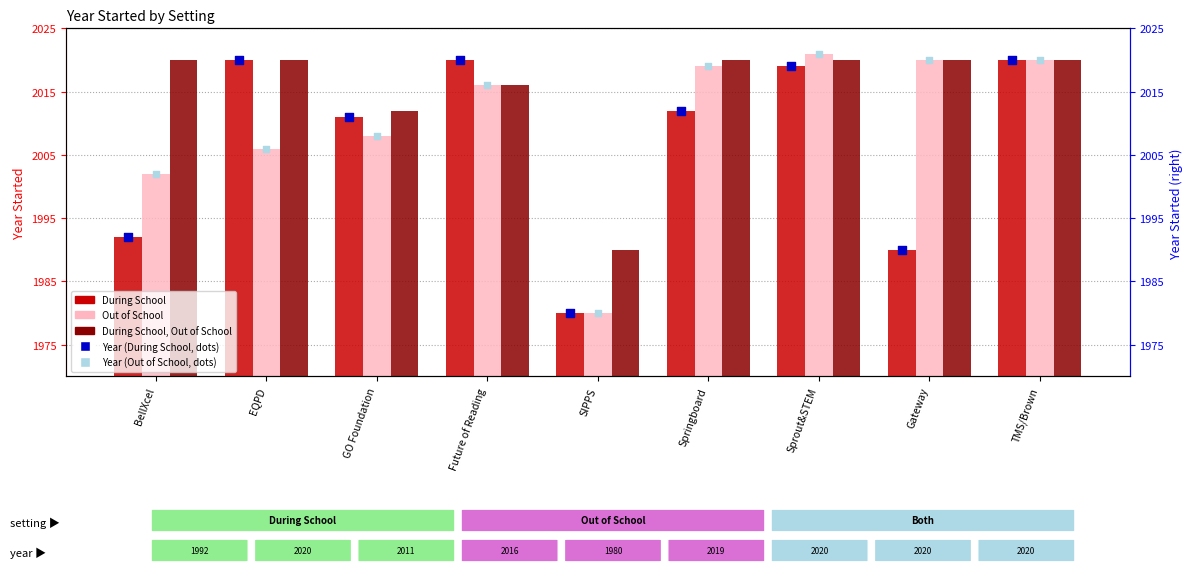

Which series has the largest Y range (max minus min)?

Out of School